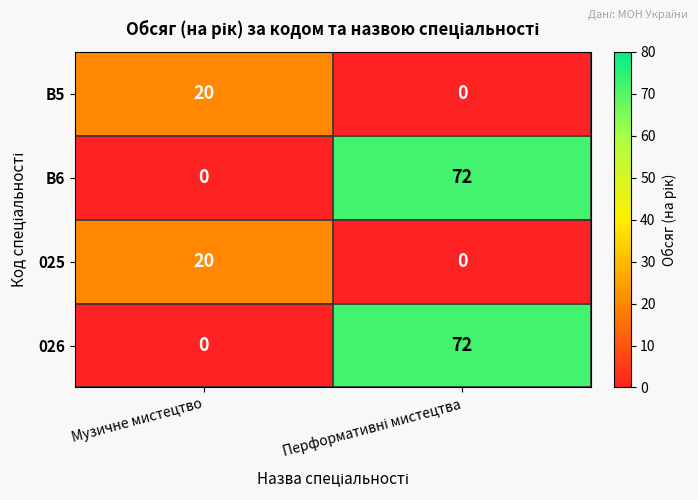

What is the sum of all B6 values?

72